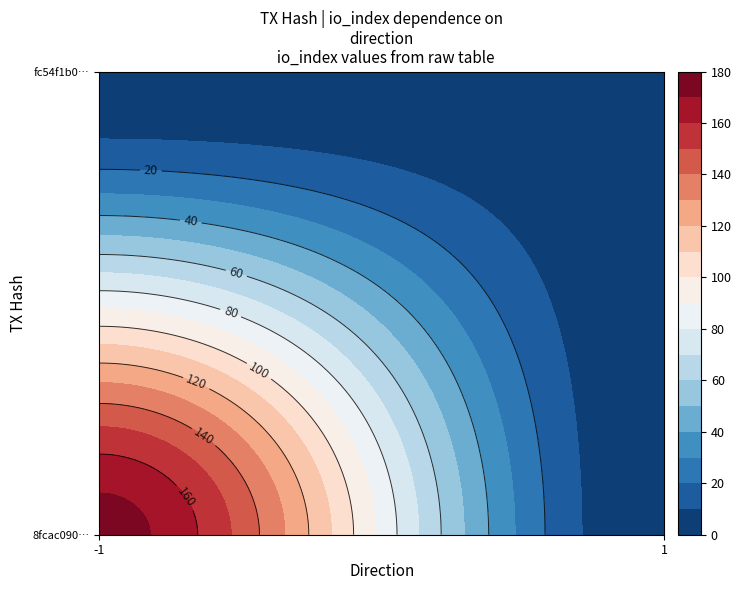

Is it true that fc54f1b0fb2db1ad0b558cb324d79c46686b71d equals 1 at direction?

False